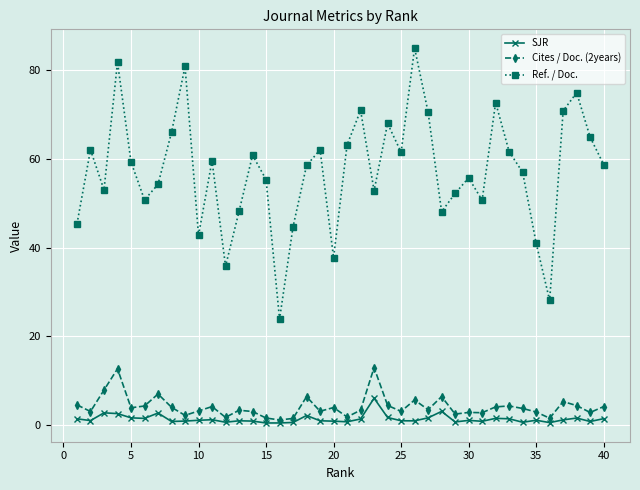

True or false: SJR and Ref. / Doc. intersect in this chart.

False